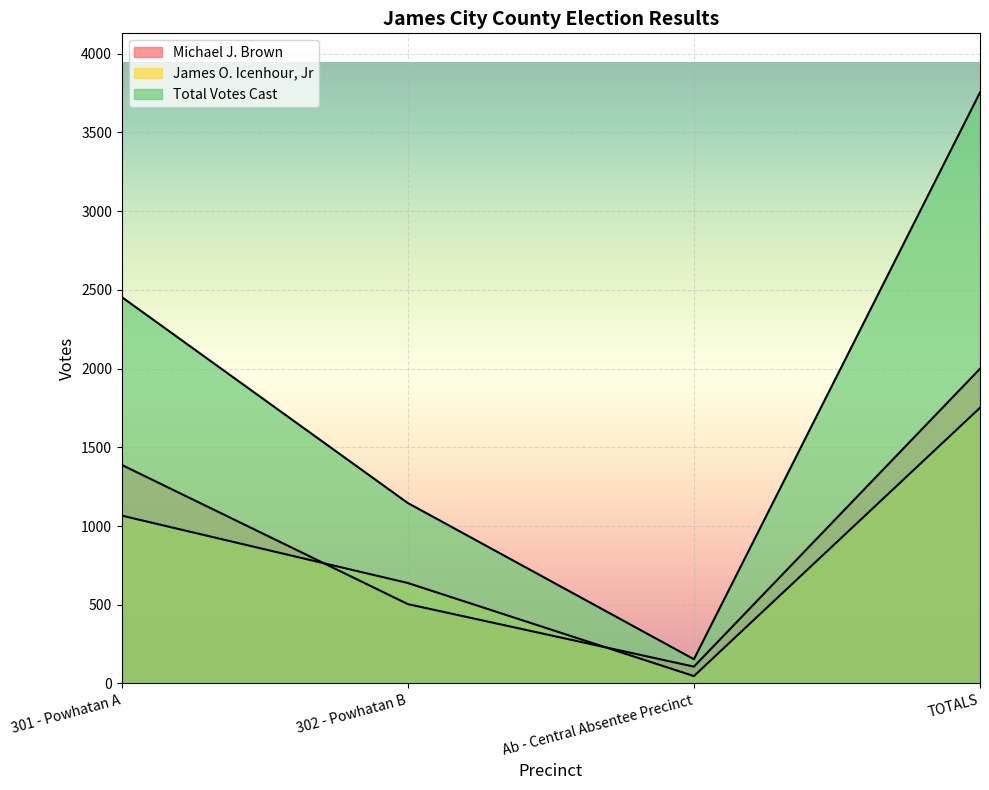

At which label does Total Votes Cast first exceed 2454?

TOTALS